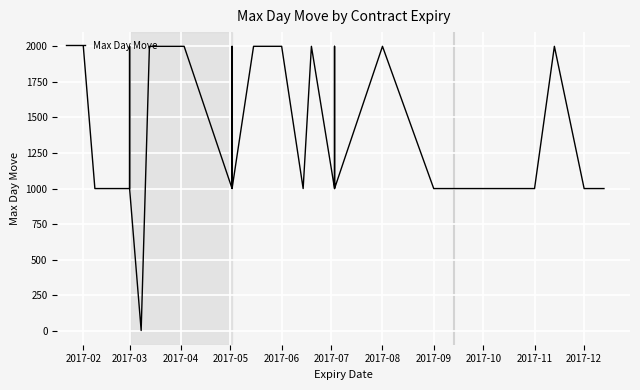

What is the value of the 35th point from the left?

1000